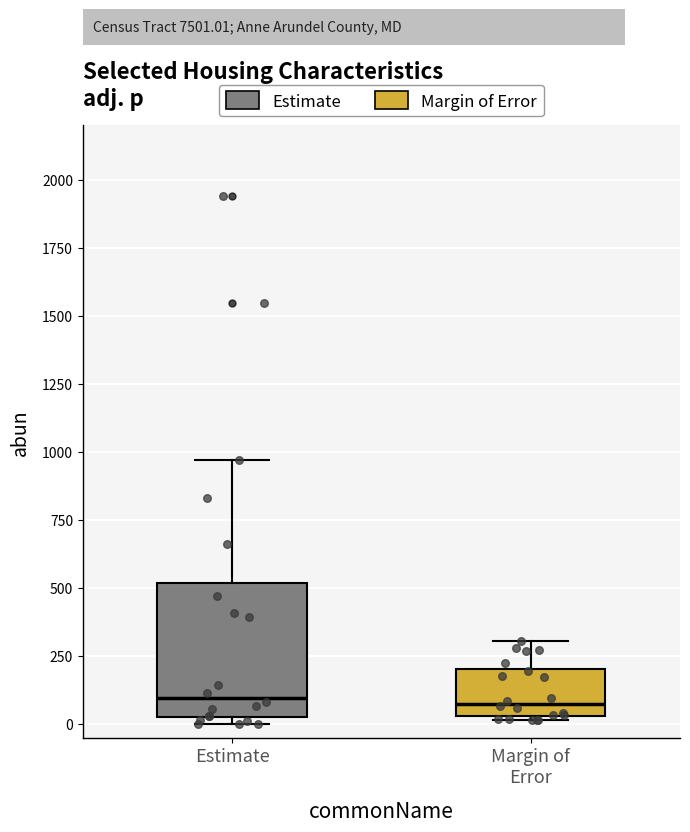

Reading left to right, read every box against the y-axis: the position of its median line, the range the box covers, and the ends of its whiskers. The values are not printed on the chart, so give them approximately, as read against the axis.

Estimate: median 100, box 0 to 500, whiskers 0 (just below the box's lower edge) to 950
Margin of Error: median 50 (just above the box's lower edge), box 50 to 200, whiskers 0 to 300